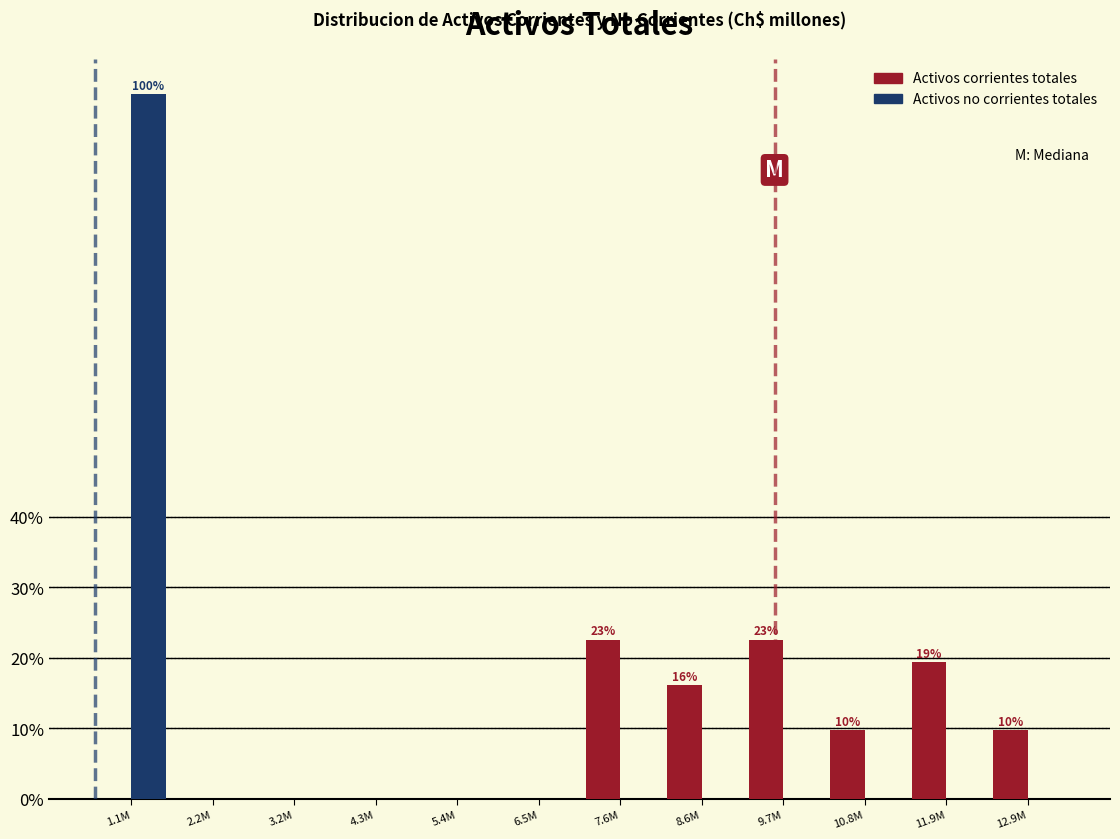

Reading left to right, extract all data points from this chart.

Activos corrientes totales: 1.1M=0.0	2.2M=0.0	3.2M=0.0	4.3M=0.0	5.4M=0.0	6.5M=0.0	7.6M=22.6	8.6M=16.1	9.7M=22.6	10.8M=9.7	11.9M=19.4	12.9M=9.7
Activos no corrientes totales: 1.1M=100.0	2.2M=0.0	3.2M=0.0	4.3M=0.0	5.4M=0.0	6.5M=0.0	7.6M=0.0	8.6M=0.0	9.7M=0.0	10.8M=0.0	11.9M=0.0	12.9M=0.0